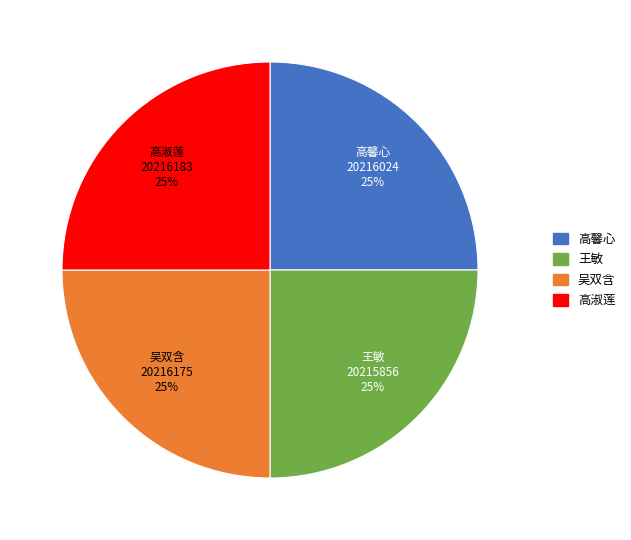

What percentage is the 高馨心 slice, to the nearest percent?

25%